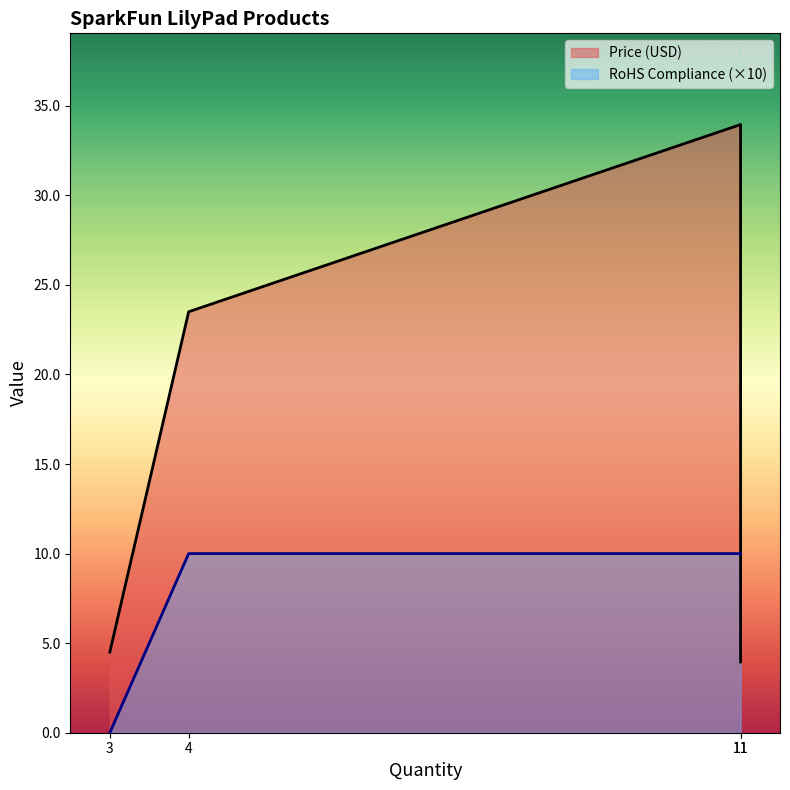

Rank the series by their average value, from lowest to highest.

RoHS Compliance, Price (USD)